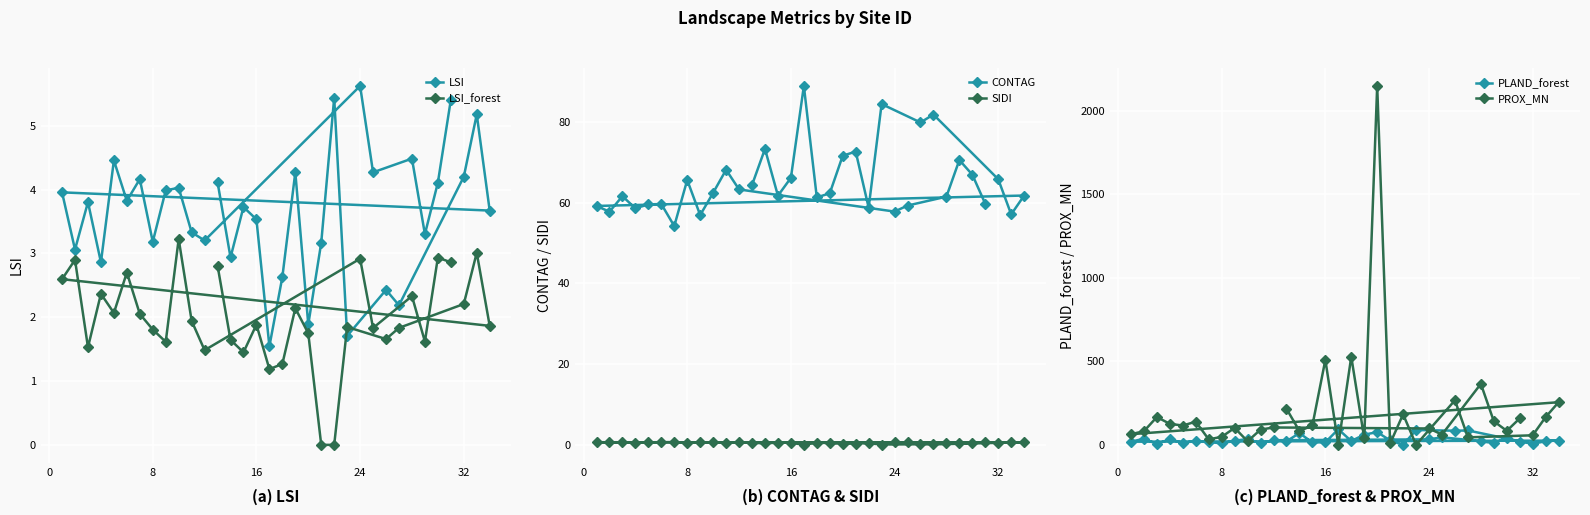

After their last crossing, which series has the higher values: PLAND_forest or LSI?

PLAND_forest